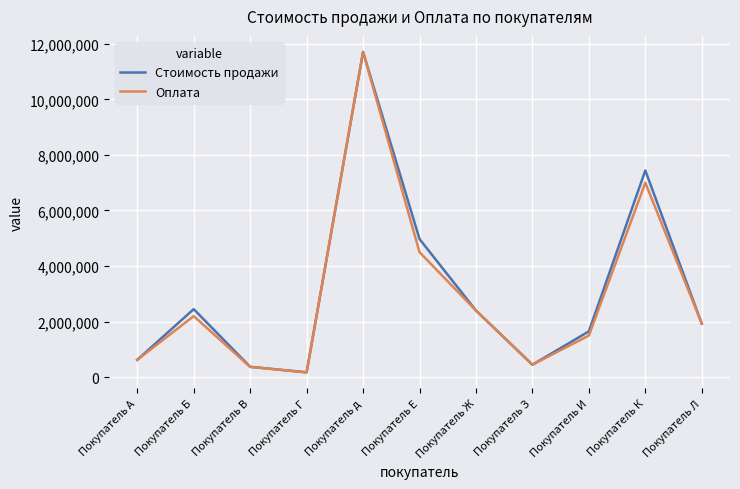

Where is the first local minimum for Стоимость продажи?

Покупатель Г